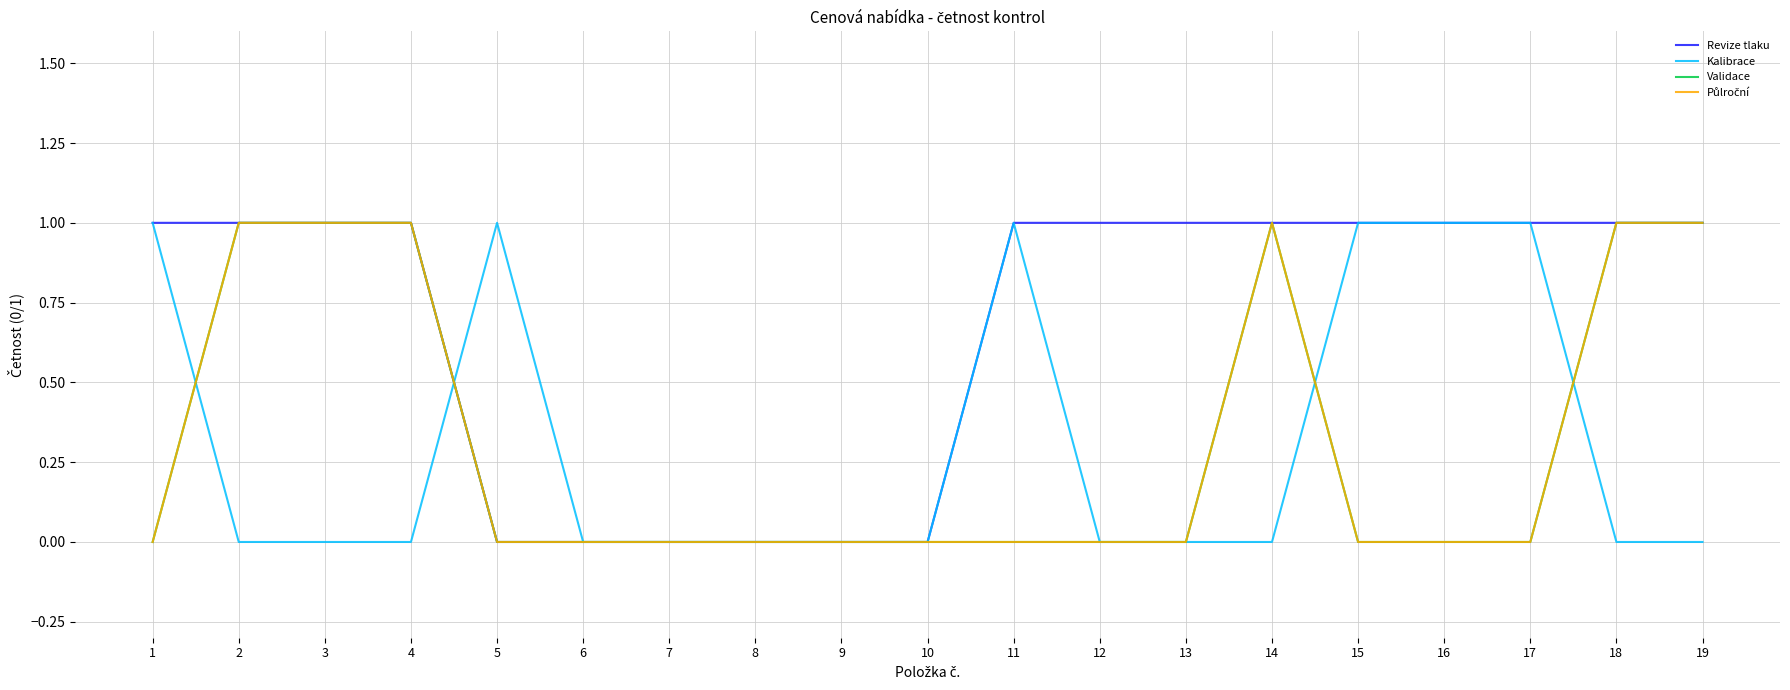

Between 11 and 16, which is larger?

11